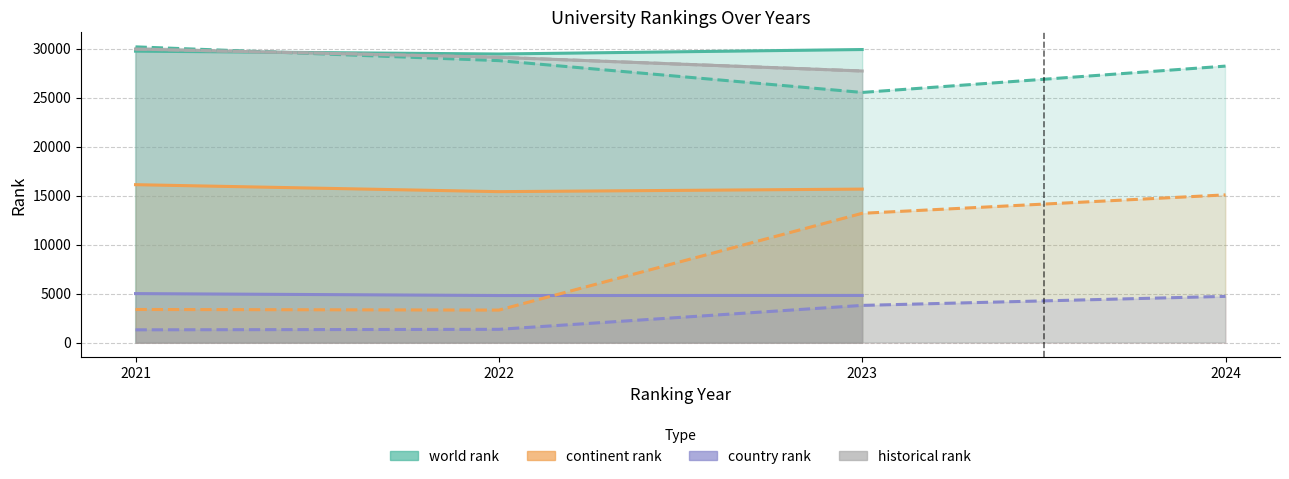

Which has a higher value, 2022 or 2023?

2023